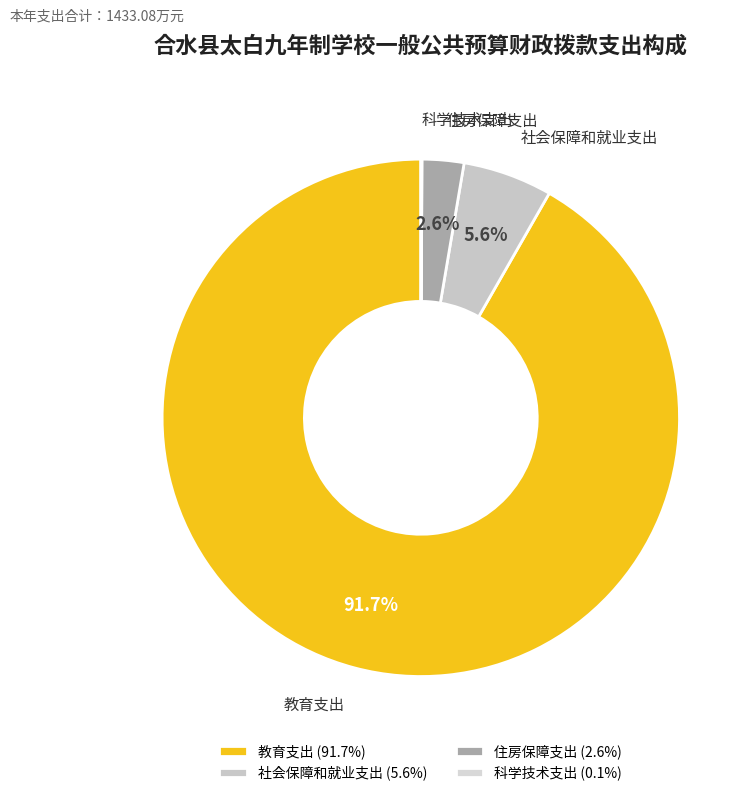

The 教育支出 slice represents 86% of the pie. True or false?

False